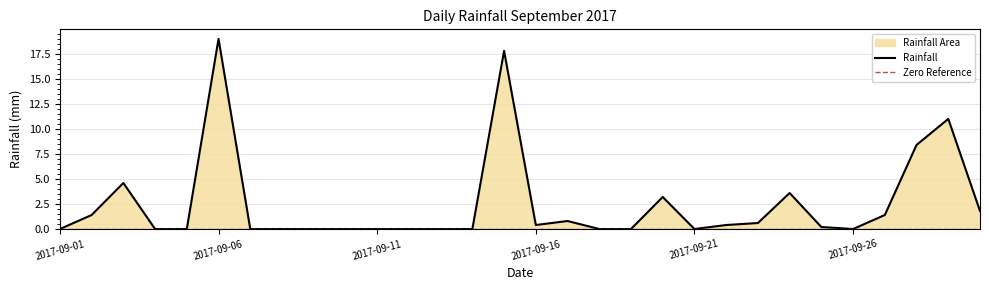

What is the value of the 6th point from the left?

19.0